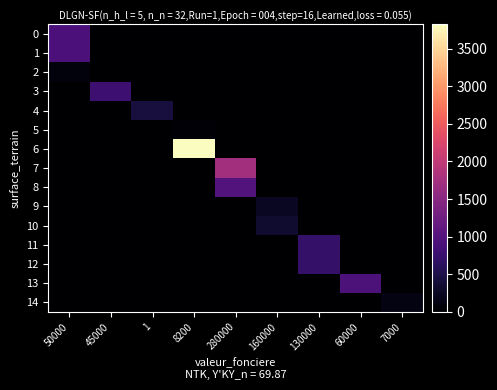

At which category is the sum across all series the highest?

8200